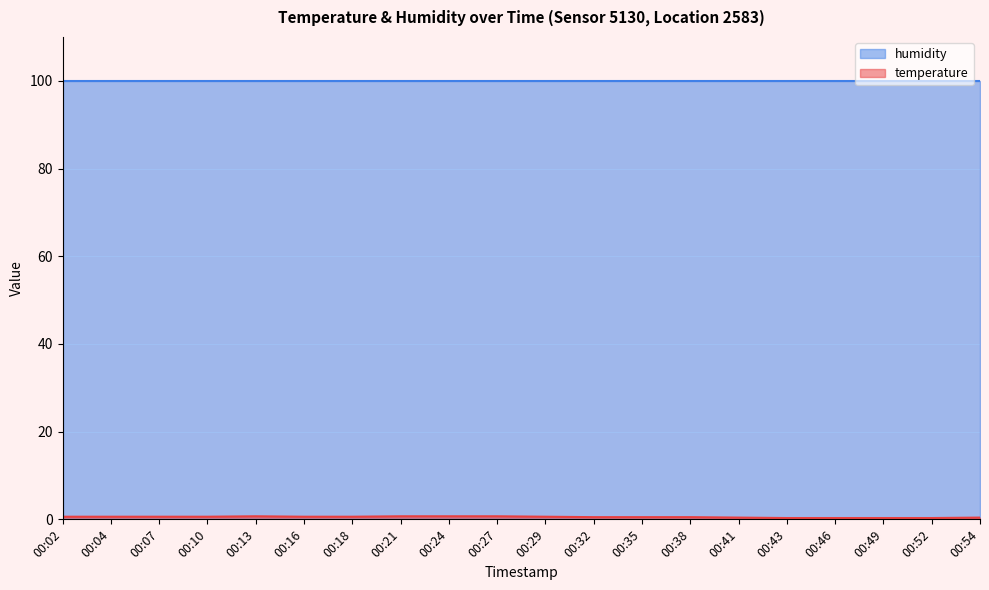

How many values are between 0 and 1?

20